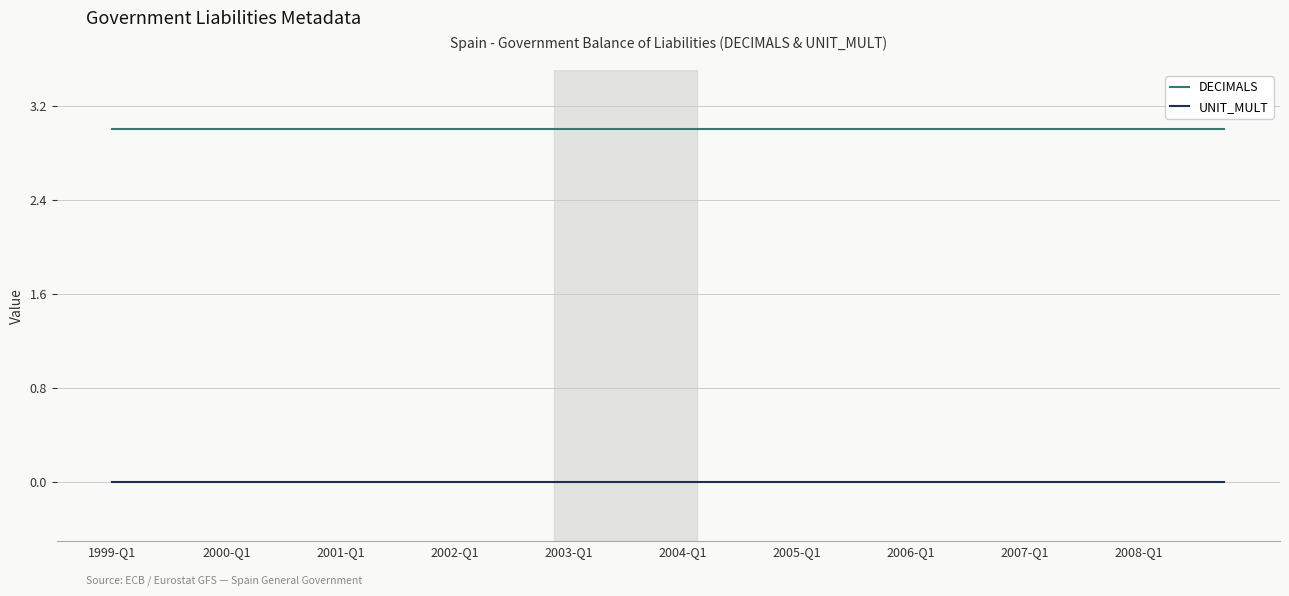

Which series has the largest total across all categories?

DECIMALS